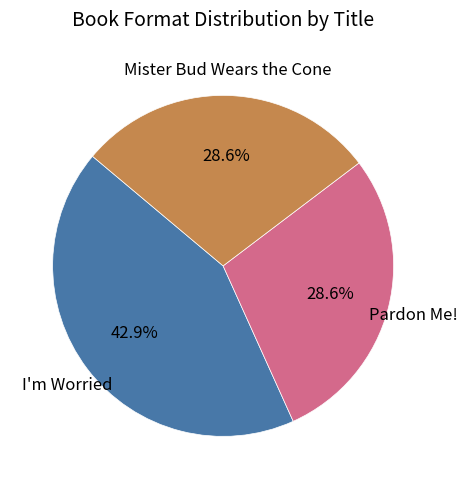

Is there a majority slice in this chart?

No